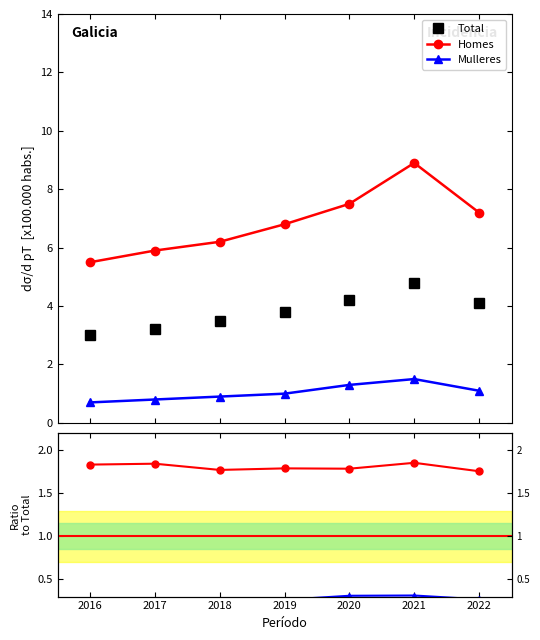

What is the difference between the maximum and minimum values in the Total series?

1.8